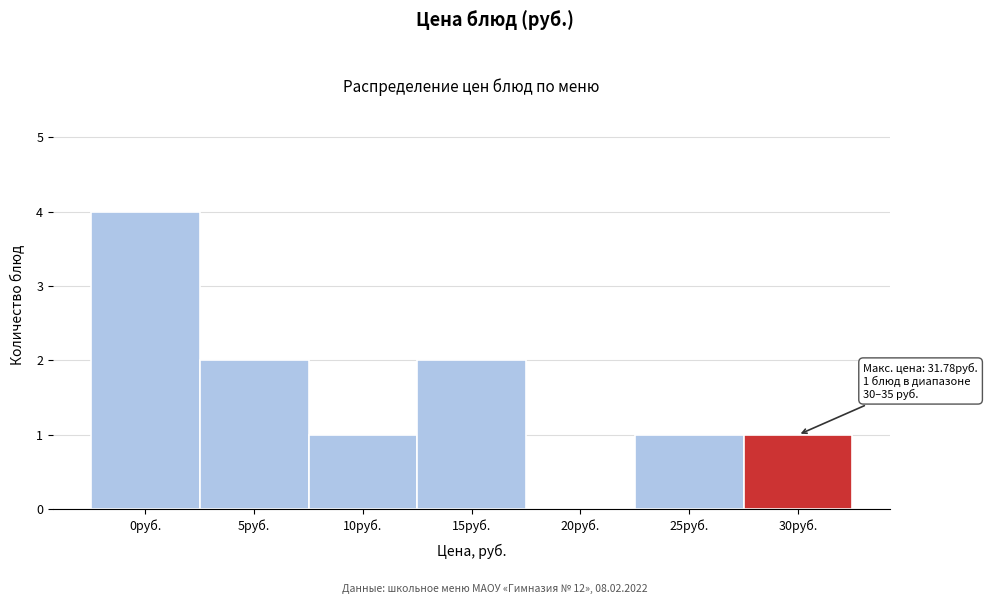

Reading left to right, transcribe all the data shown in this chart.

0руб.=4	5руб.=2	10руб.=1	15руб.=2	20руб.=0	25руб.=1	30руб.=1